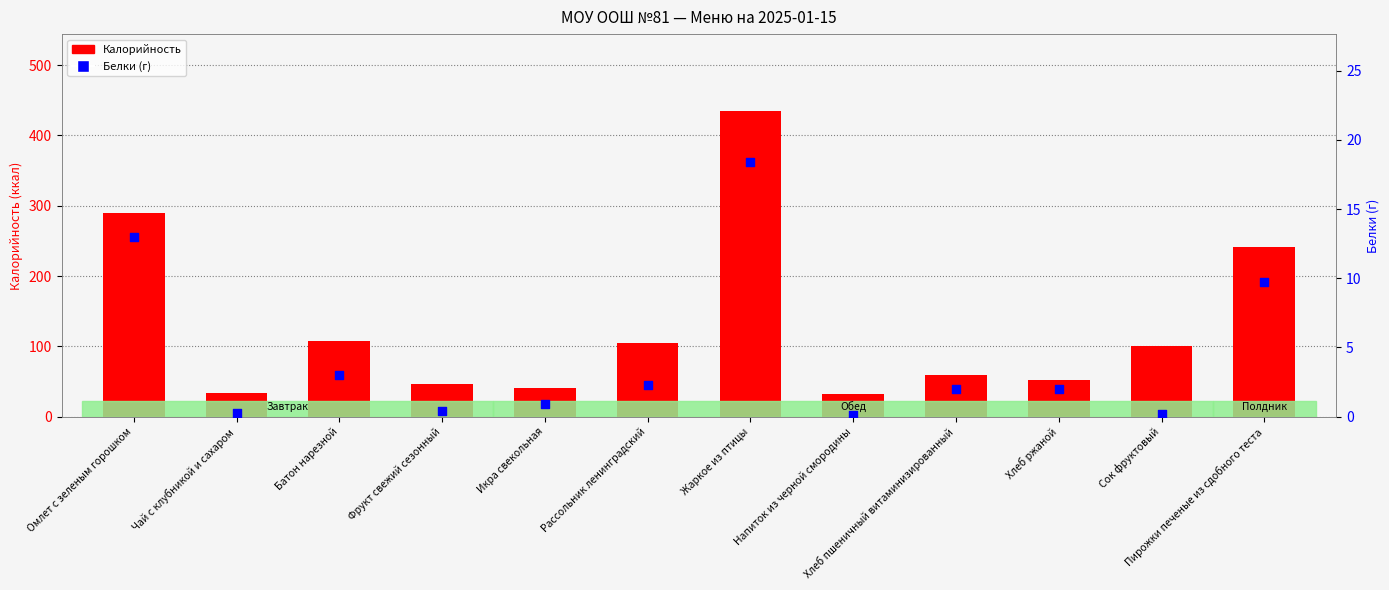

At how many categories does at least one series exceed 262?

2